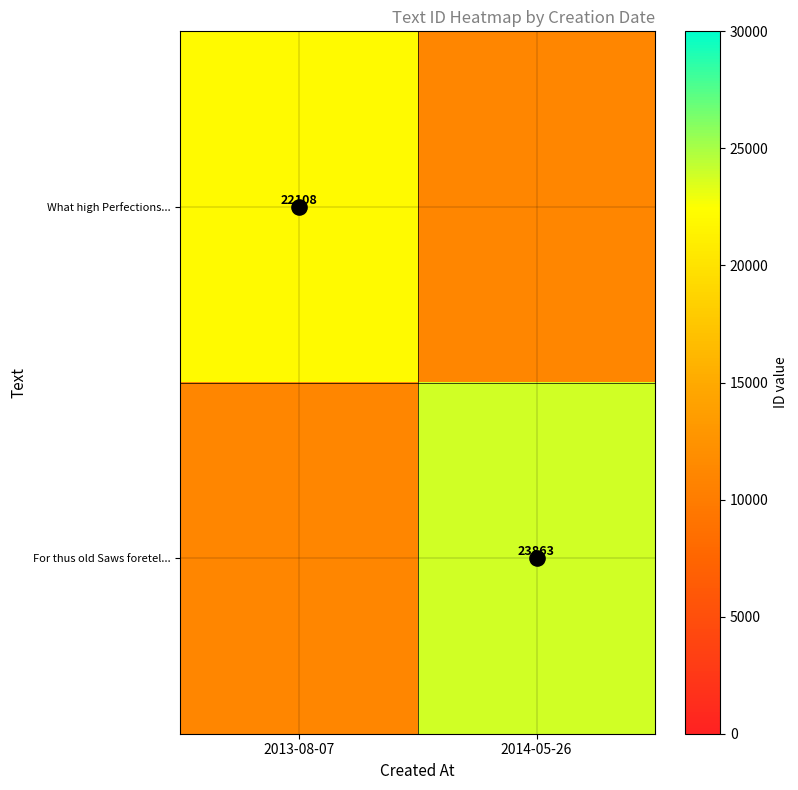

At which category does the chart reach its peak across all series?

2014-05-26